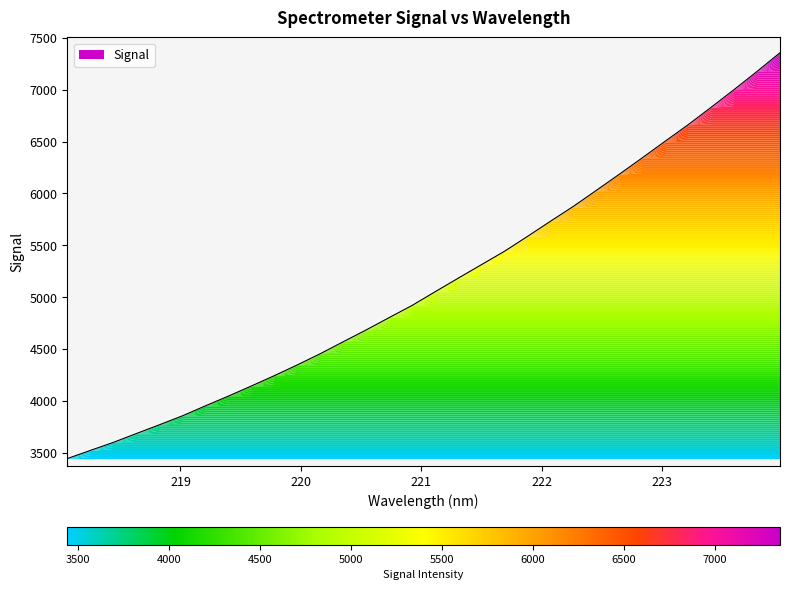

How many values exceed 5053?

16